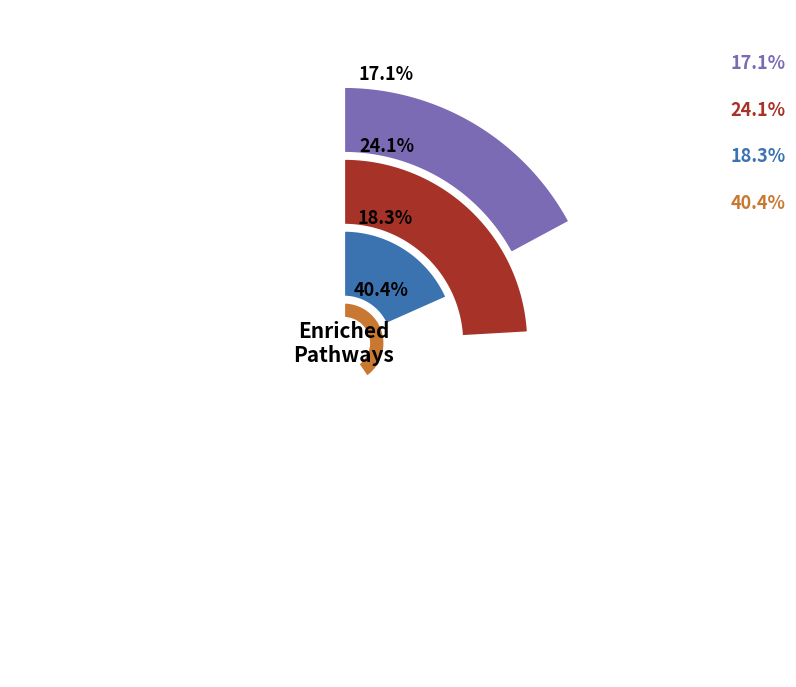

Is there any slice that represents more than half of the pie?

No